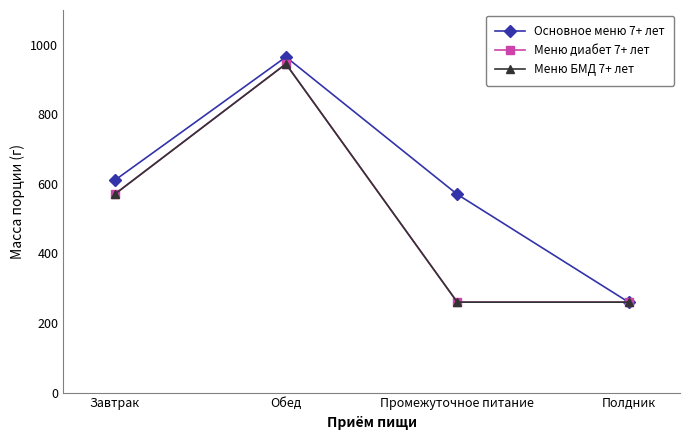

Reading left to right, transcribe all the data shown in this chart.

Основное меню 7+ лет: 610	965	570	260
Меню диабет 7+ лет: 570	945	260	260
Меню БМД 7+ лет: 570	945	260	260